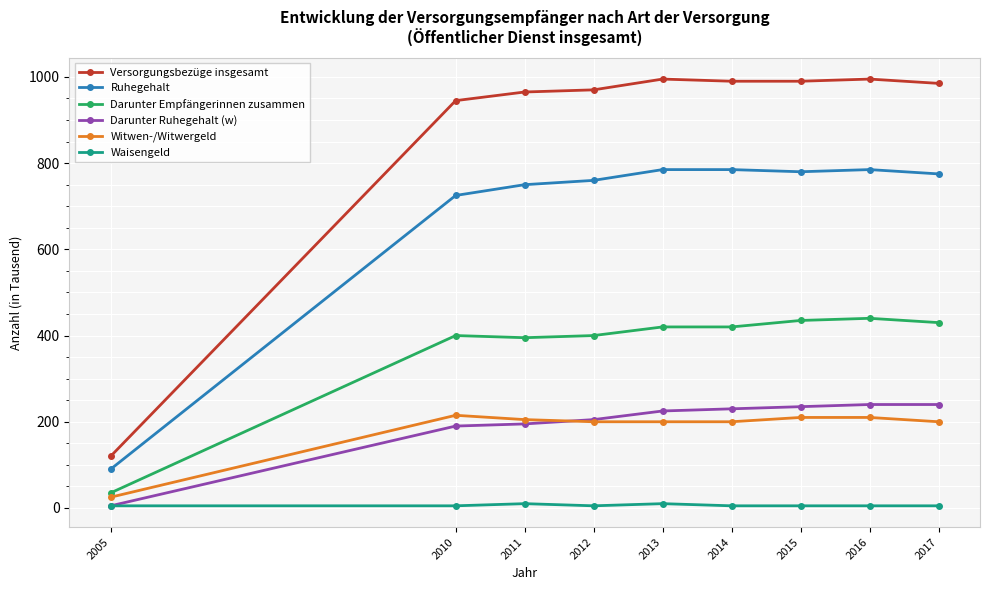

How many lines are shown in the chart?

6